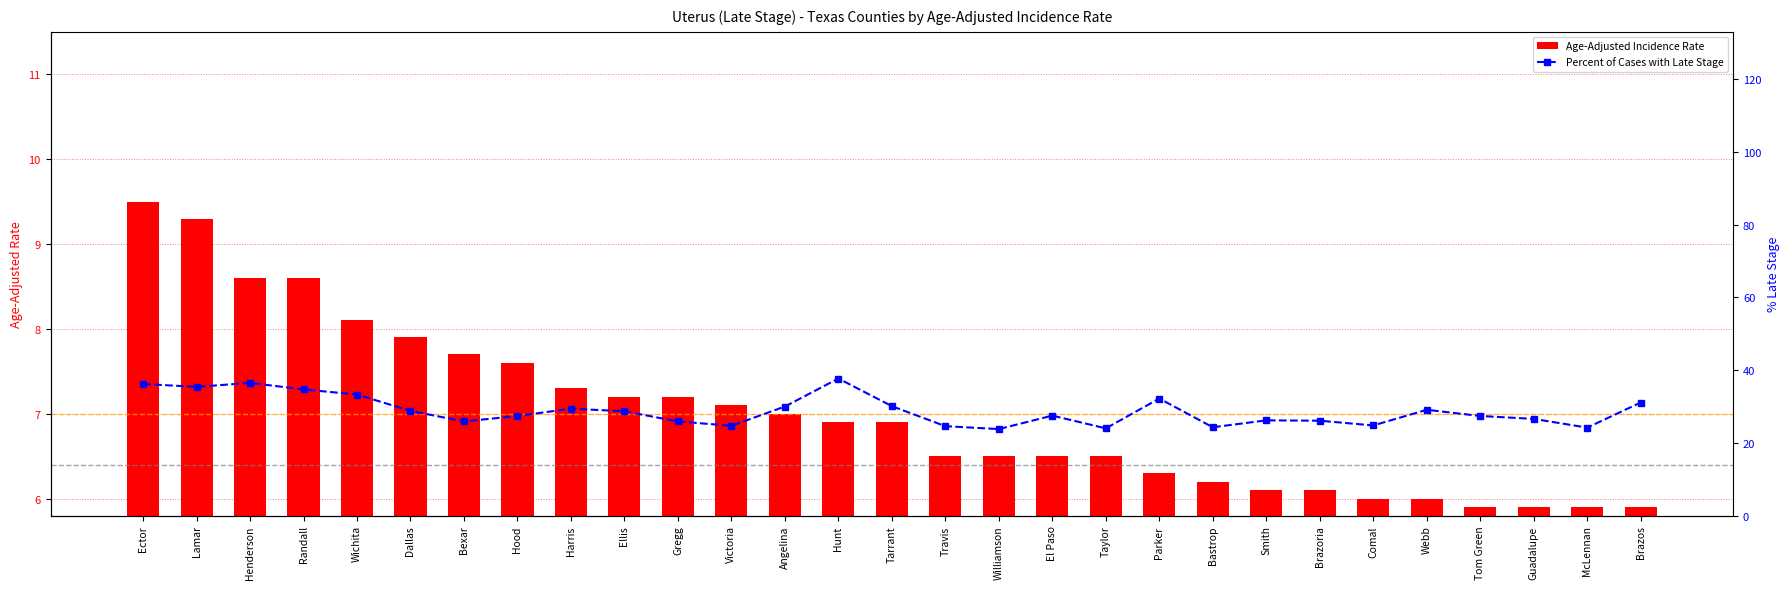

At Parker, list the series in order from largest to smallest.

Percent of Cases with Late Stage, Age-Adjusted Incidence Rate